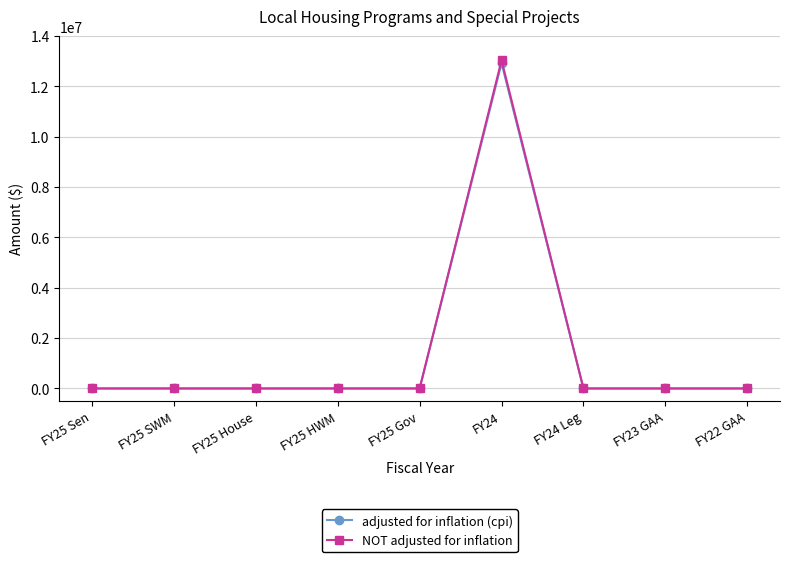

Which series has the largest range (max minus min)?

NOT adjusted for inflation